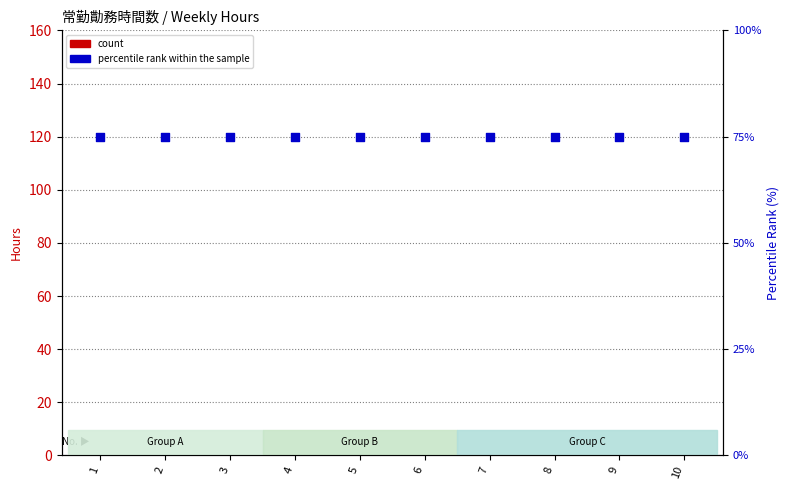

Which series has the widest spread of Y values?

count